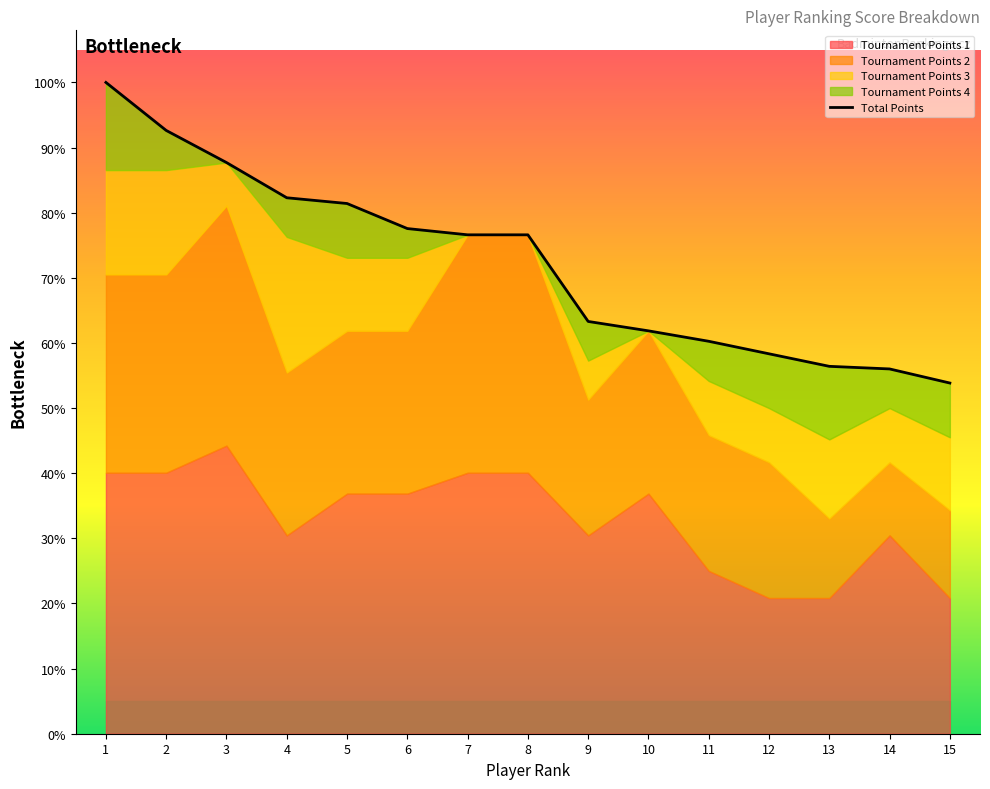

What is the difference between the values at 3 and 11?

685